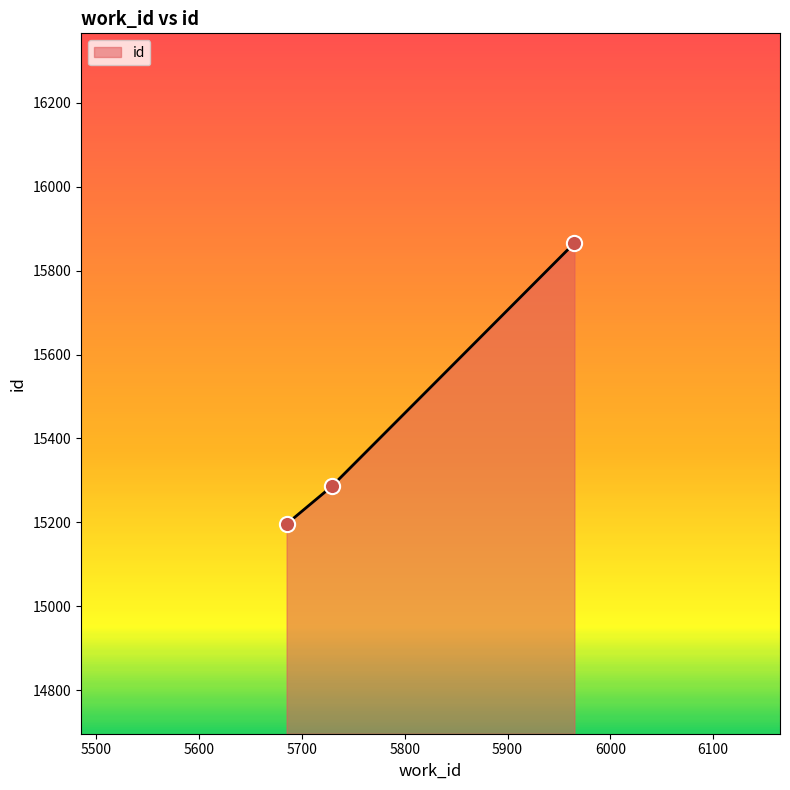

What is the sum of all values?

46348